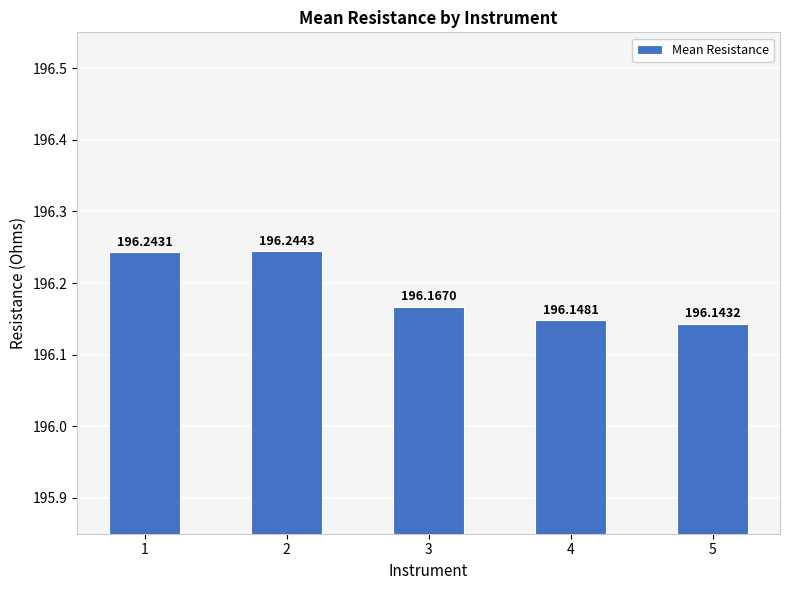

Which label corresponds to the smallest value in the chart?

5